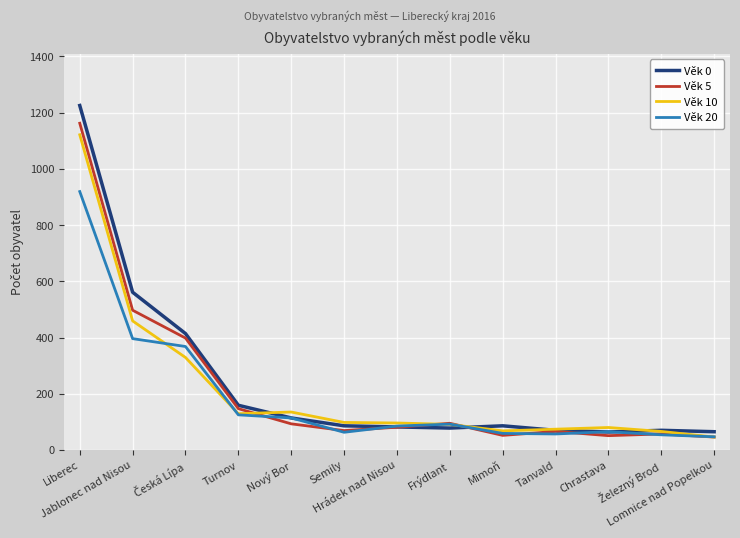

What is the minimum value shown in the chart?

46